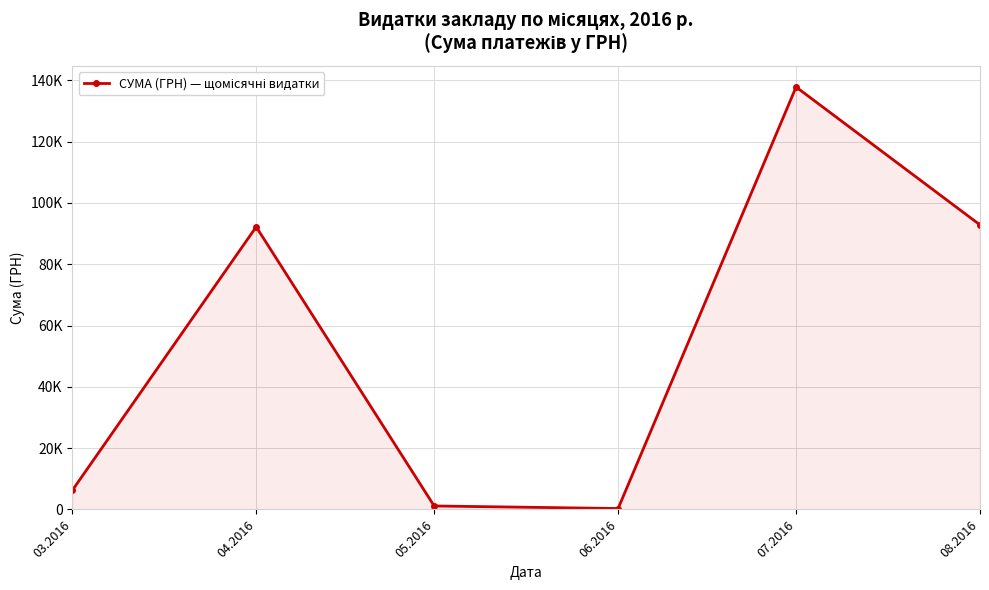

At which label does the data first exceed 92212?

04.2016